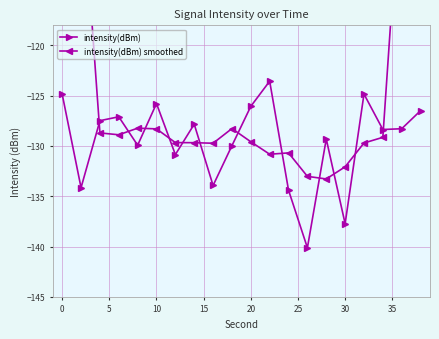

What are all the series names shown in the legend?

intensity(dBm), intensity(dBm) smoothed